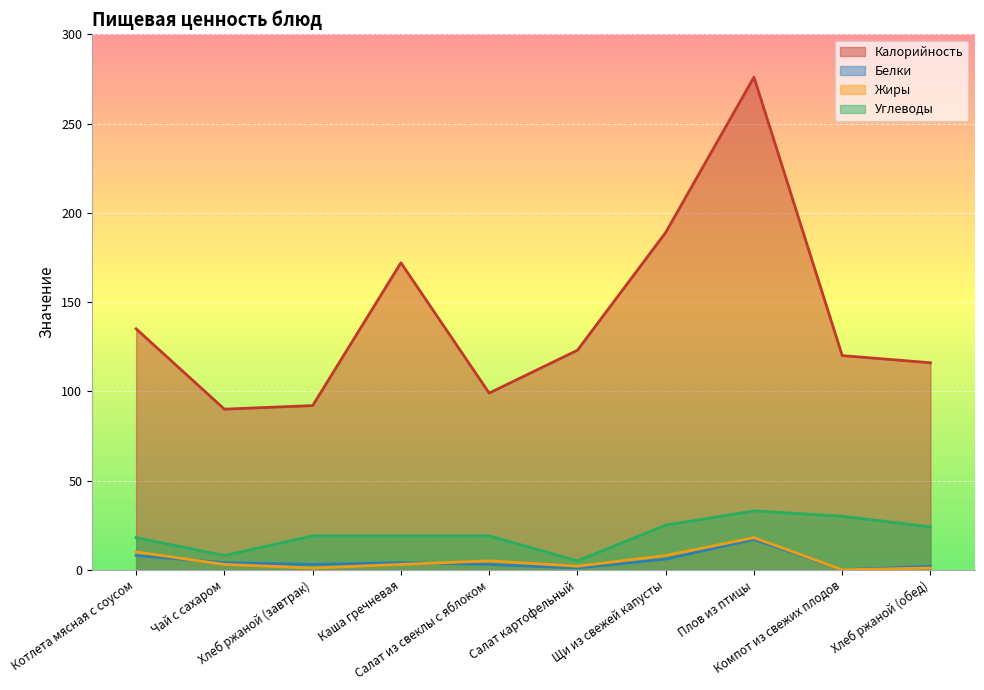

The Жиры series shows 4 at Каша гречневая. True or false?

False